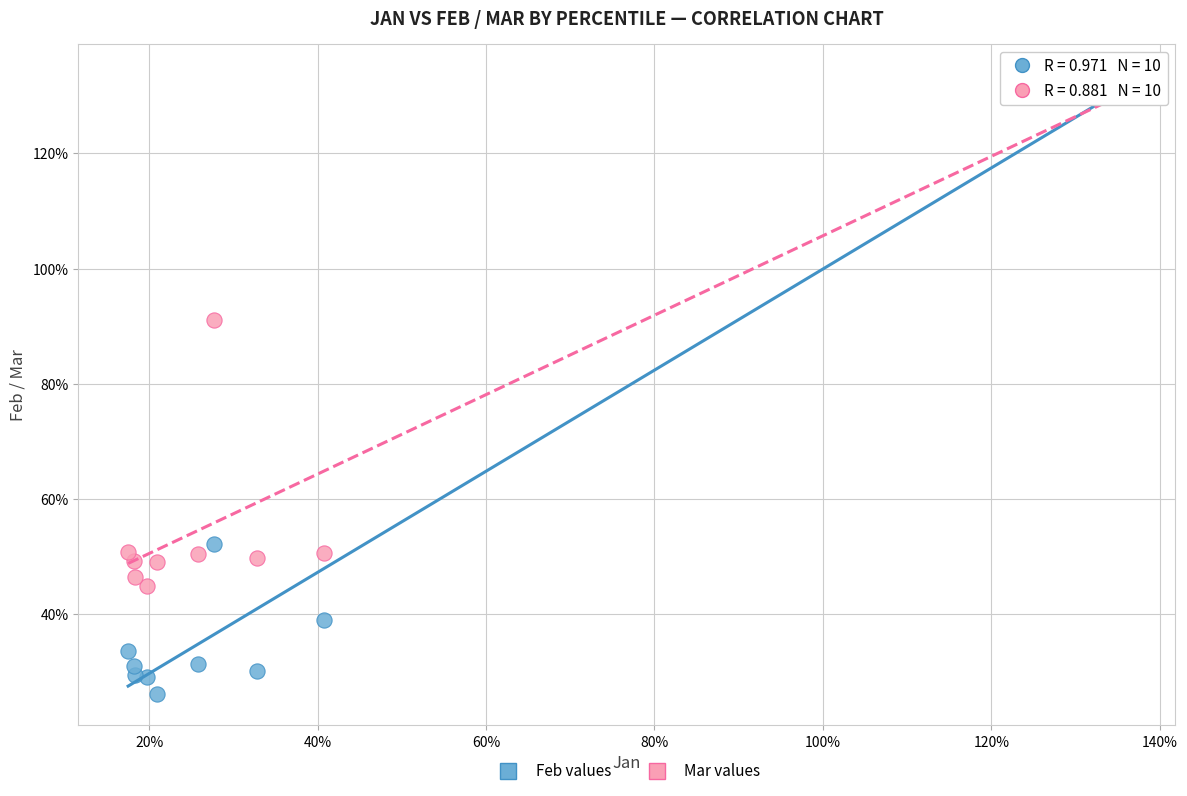

What are all the series names shown in the legend?

Feb values, Mar values